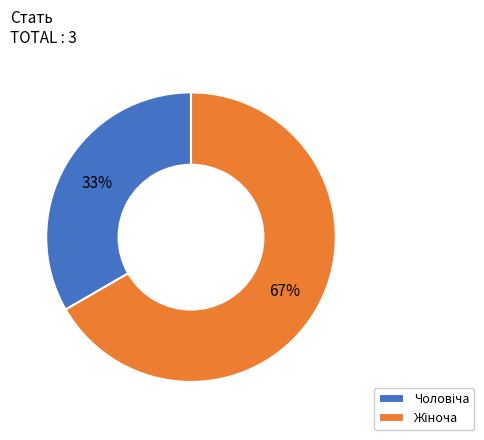

Is there any slice that represents more than half of the pie?

Yes